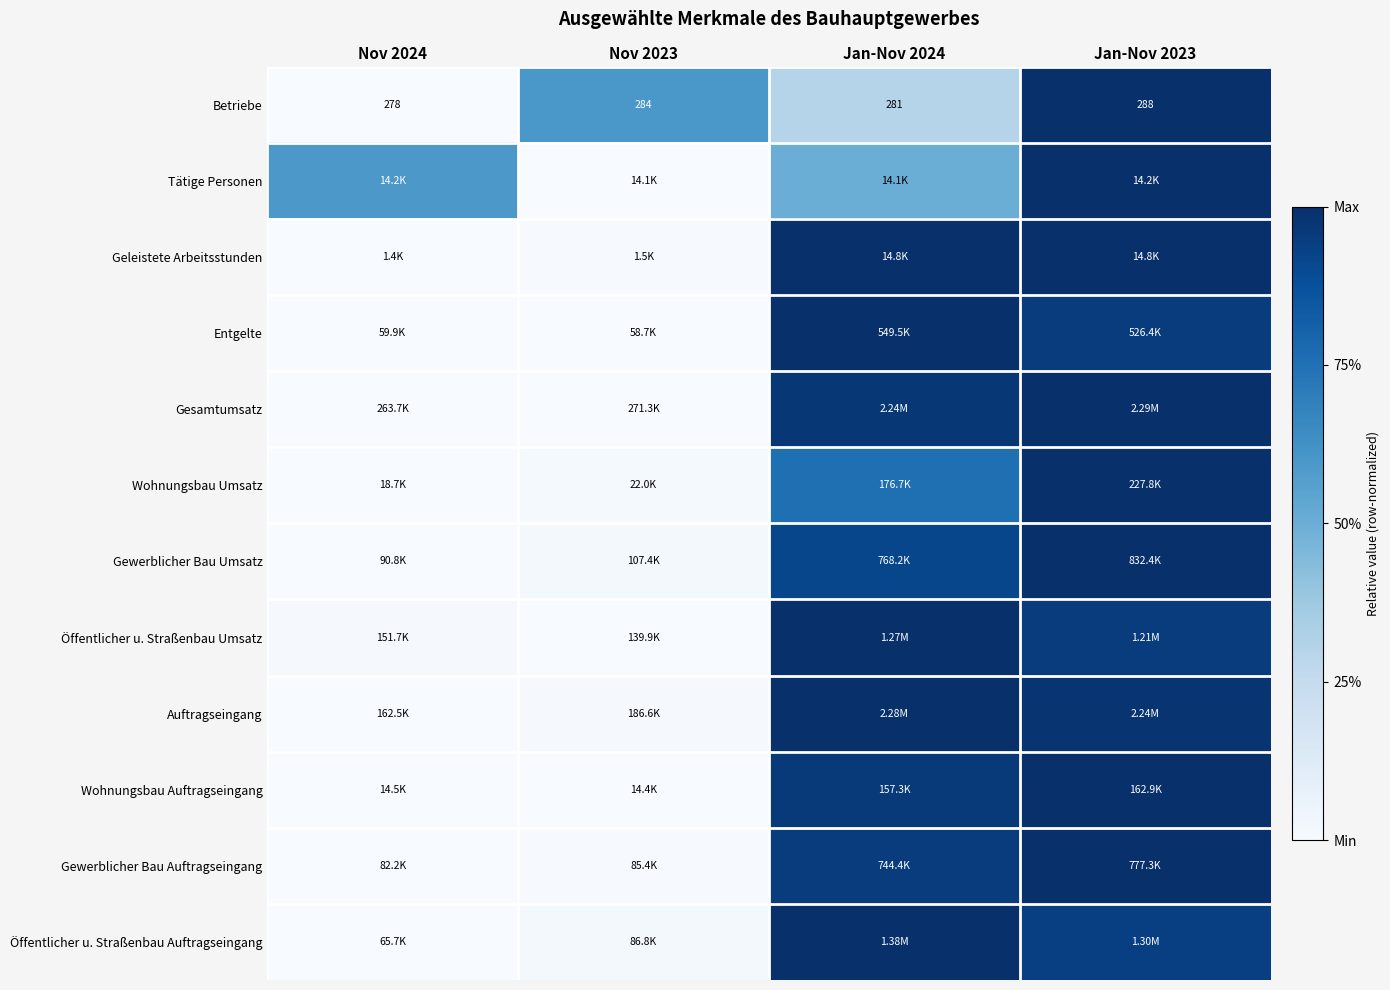

How many series are shown in this chart?

12